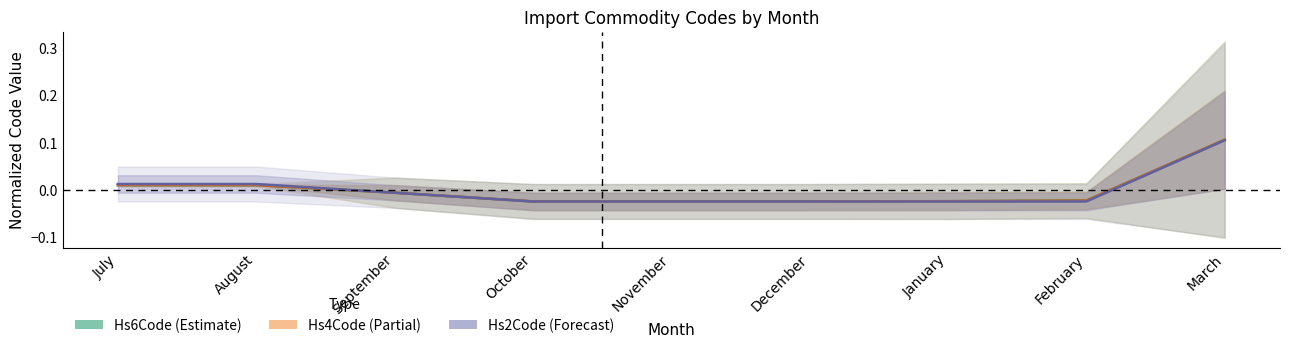

What is the total value across all series at February?

-0.1